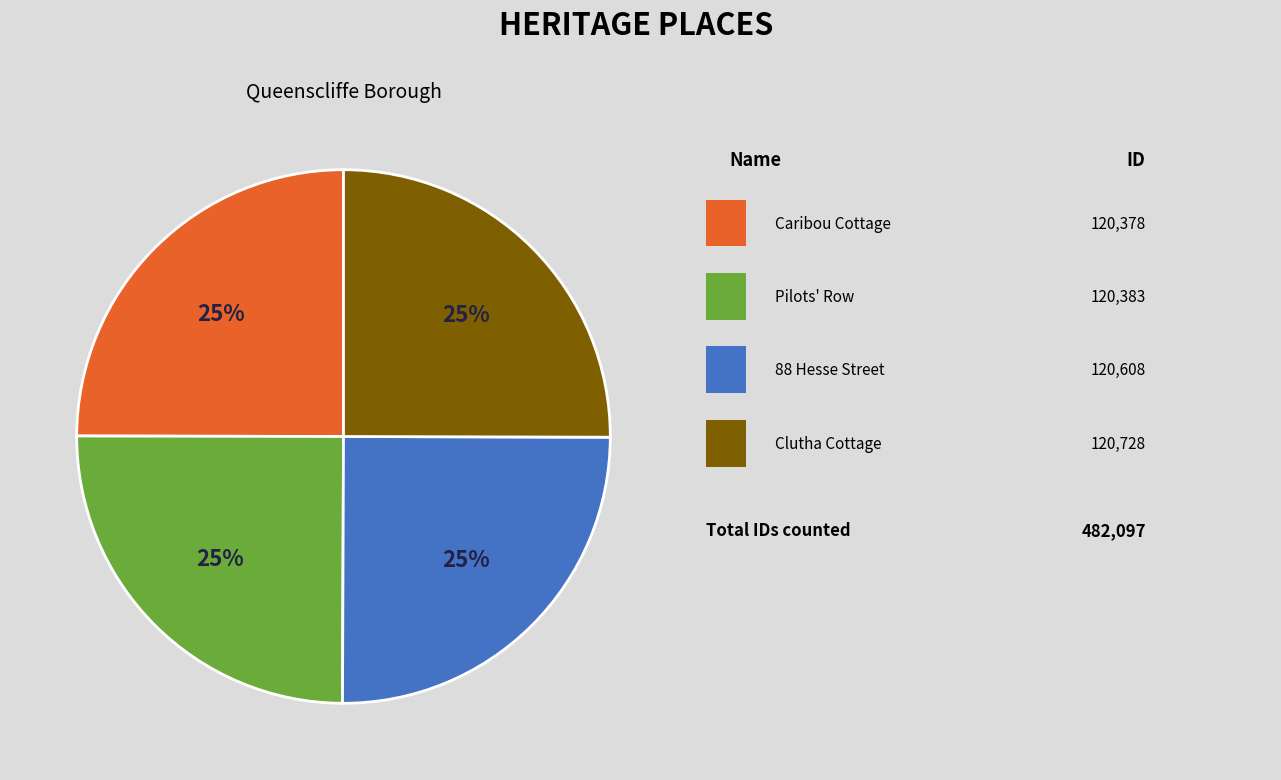

To the nearest percent, what is the average slice percentage?

25%